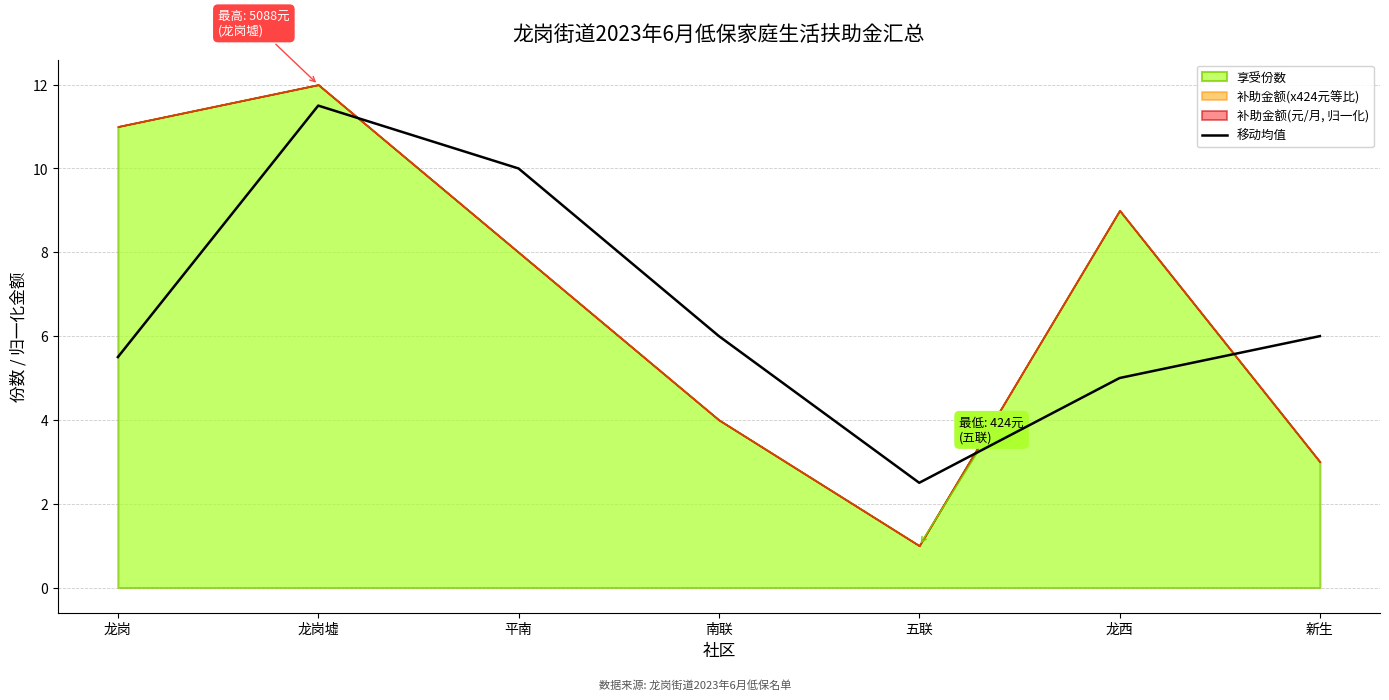

Which category has the highest value across all series?

龙岗墟